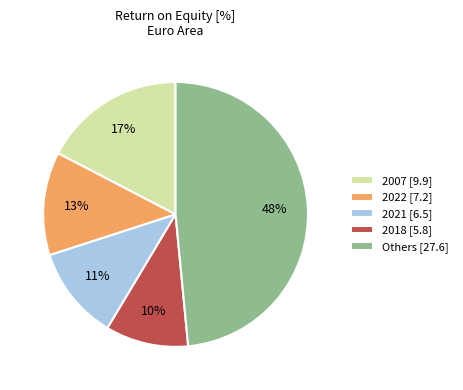

The 2018 [5.8] slice represents 24% of the pie. True or false?

False